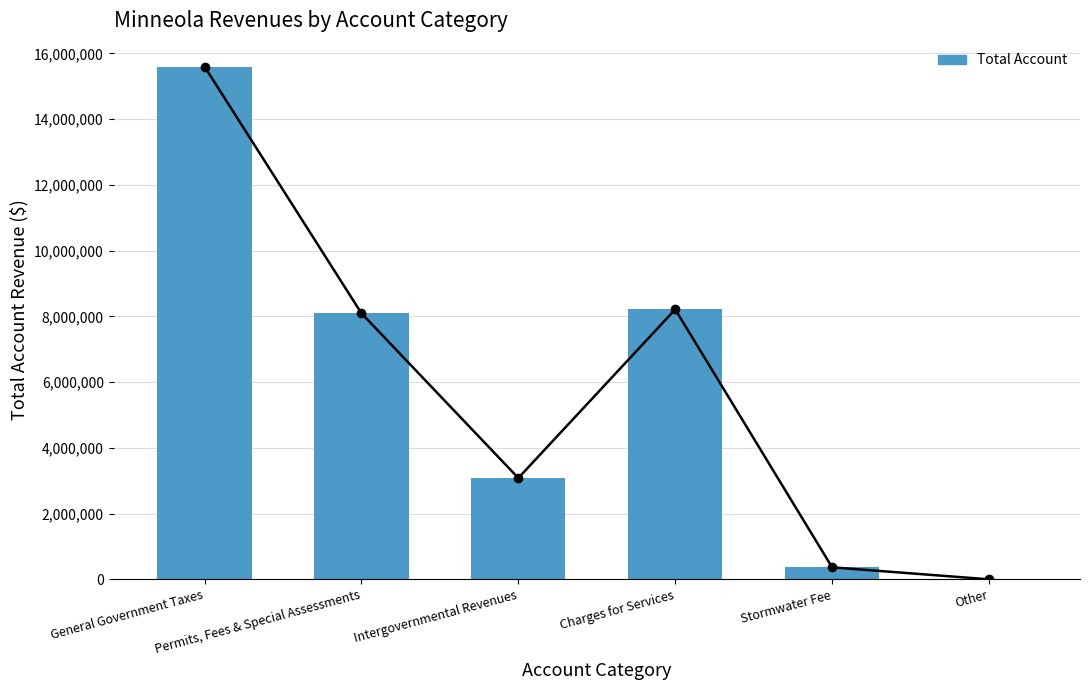

Reading left to right, extract all data points from this chart.

15601374	8094435	3082353	8212699	365127	0